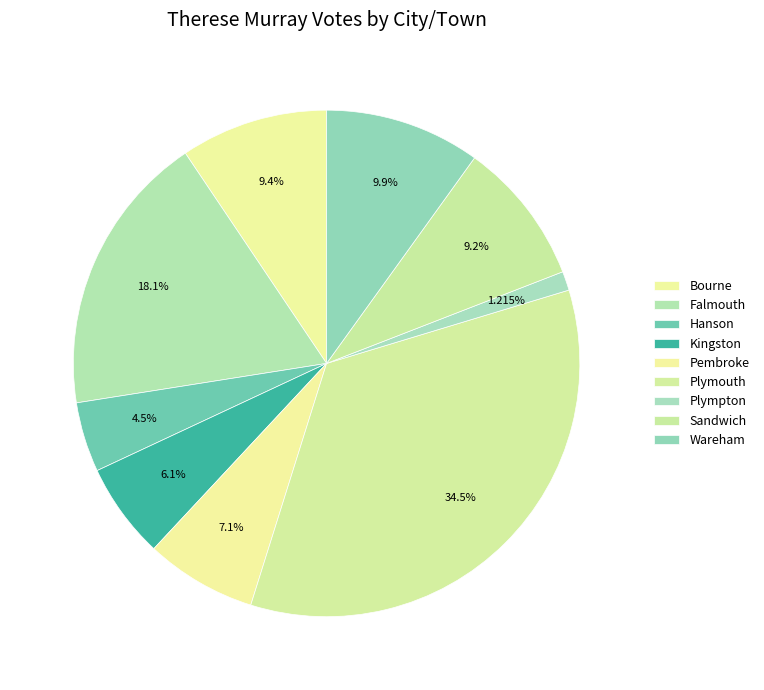

What portion of the pie excludes Plympton?

98.8%